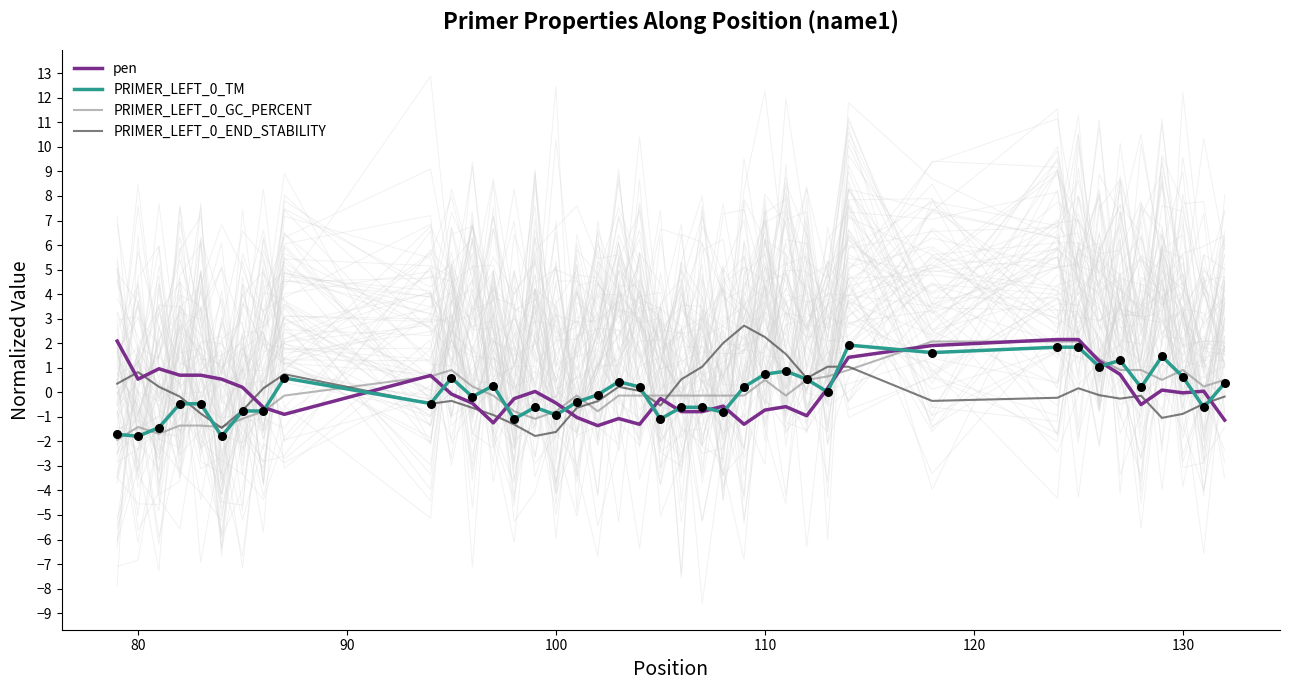

Which series has the largest total across all categories?

PRIMER_LEFT_0_TM